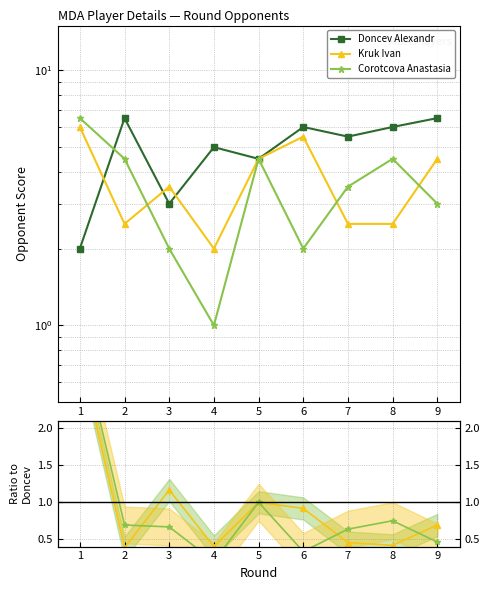

What is the total value across all series at 2?

14.6